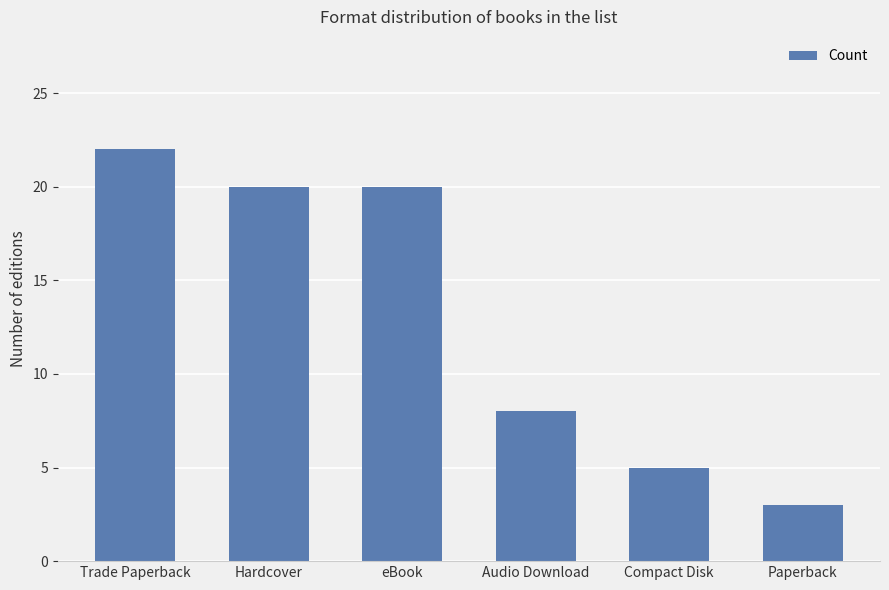

Reading right to left, list all the values displayed in this chart.

Paperback=3	Compact Disk=5	Audio Download=8	eBook=20	Hardcover=20	Trade Paperback=22